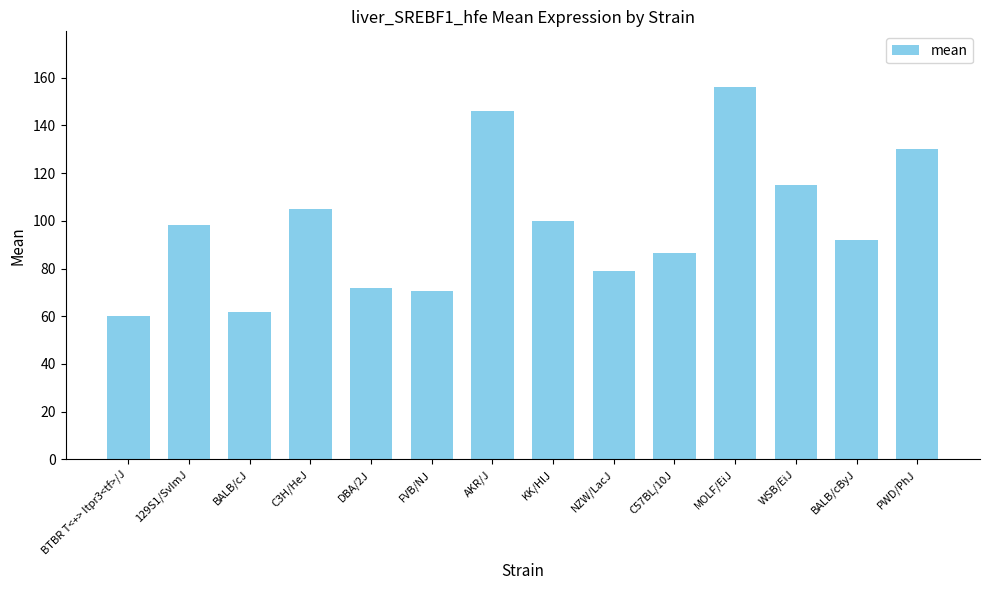

What value does the data have at BTBR T<+> Itpr3<tf>/J?

60.1